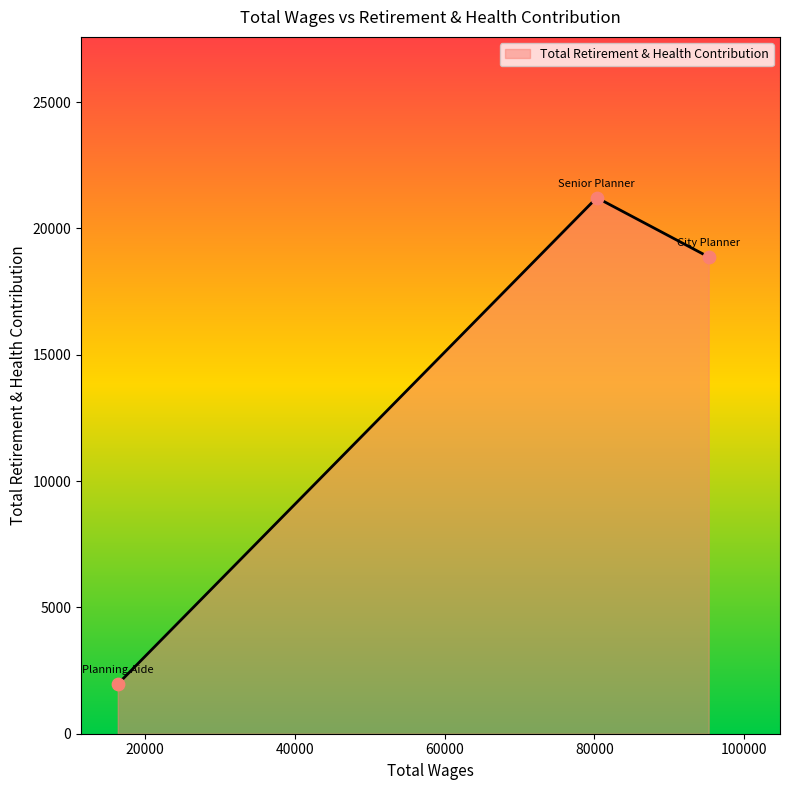

What is the sum of all values?

42049